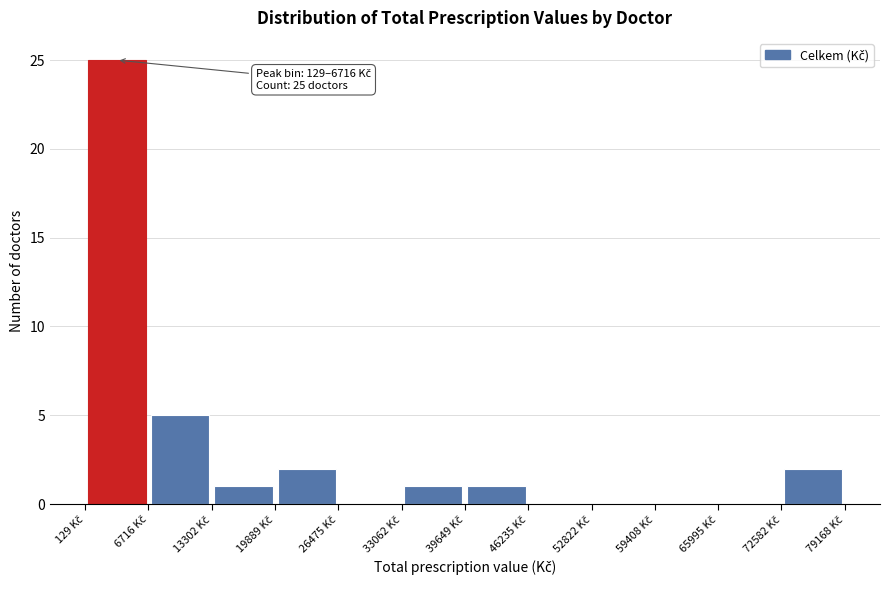

Over which range of the x-axis is the bar tallest?

0 to 7000